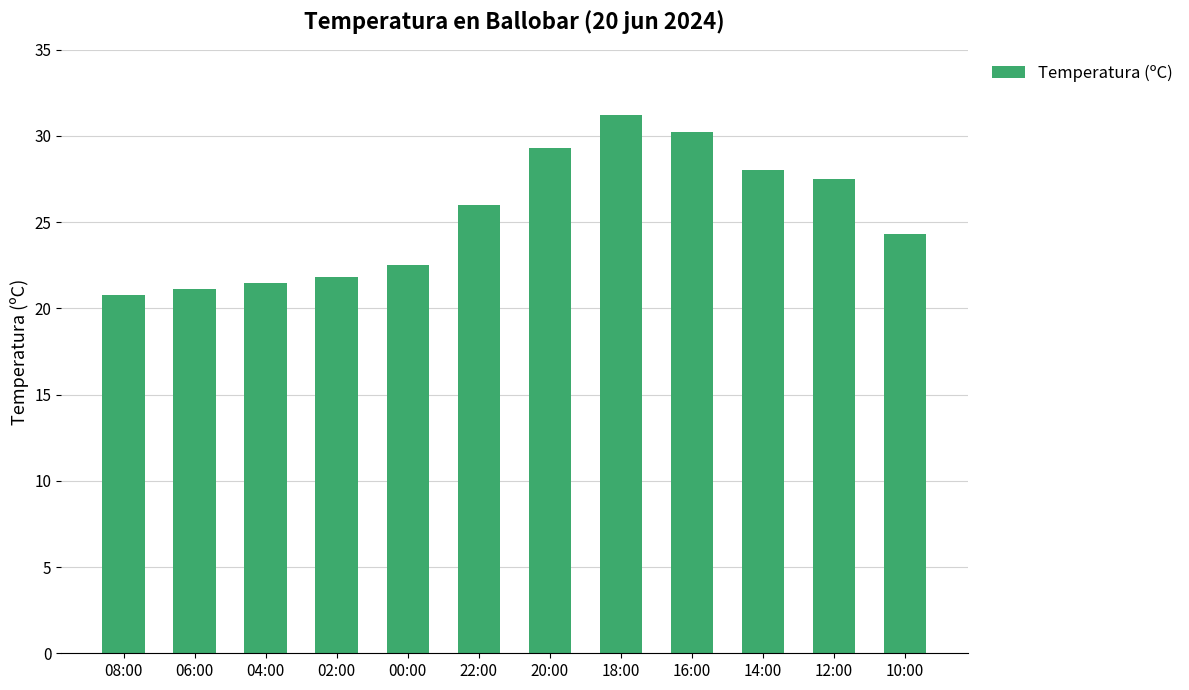

At which category does the chart reach its minimum across all series?

08:00